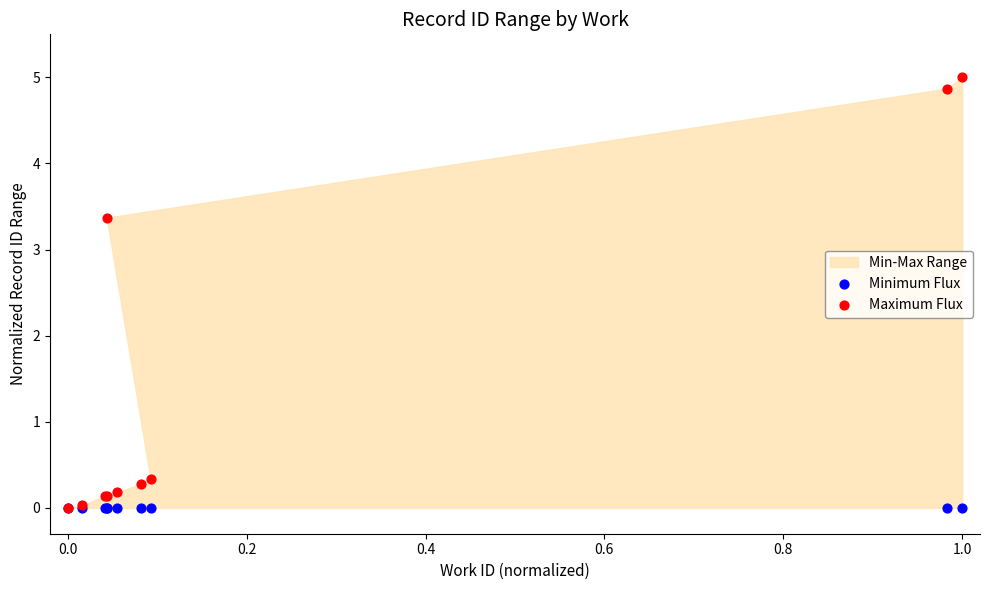

Which series reaches the maximum Y coordinate?

Maximum Flux